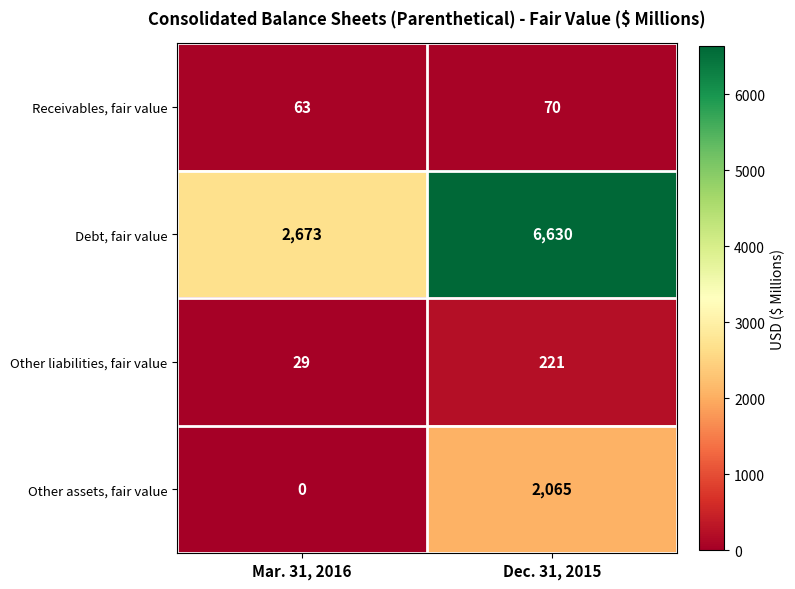

Rank the series at Dec. 31, 2015 from highest to lowest value.

Debt, fair value, Other assets, fair value, Other liabilities, fair value, Receivables, fair value